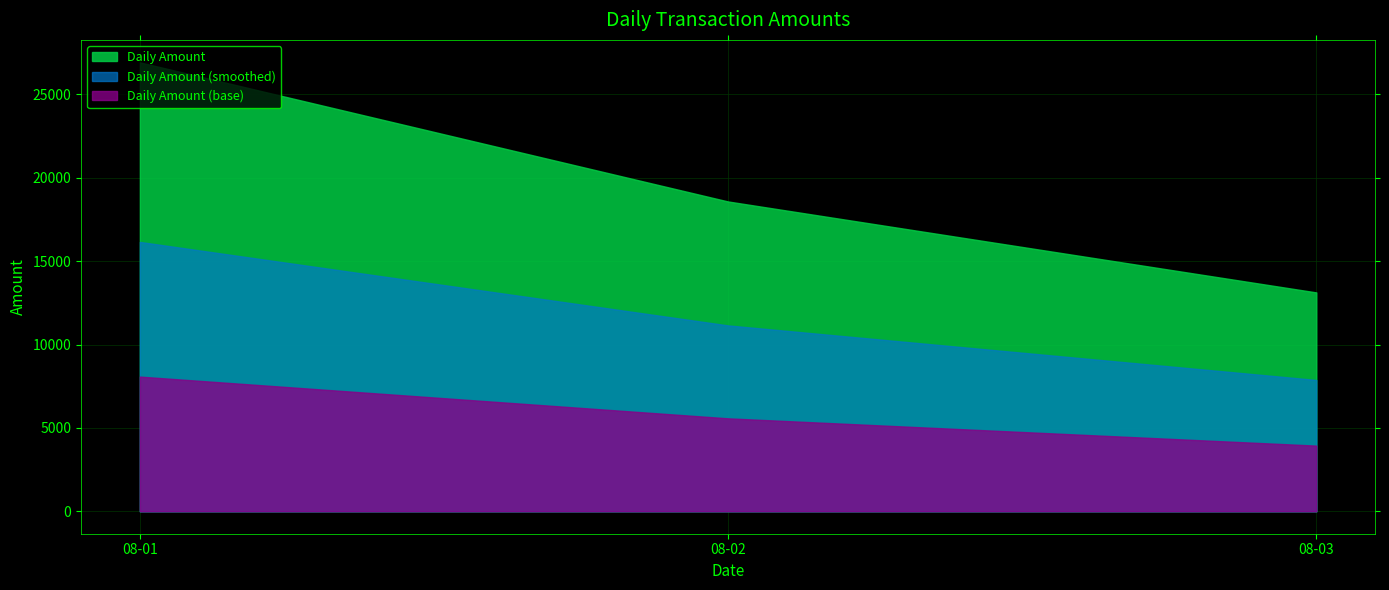

Which label corresponds to the largest value in the chart?

08-01